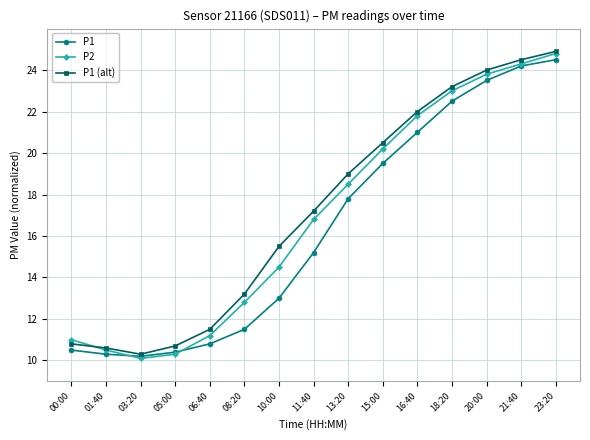

How many data points in P1 (alt) are above 17?

8